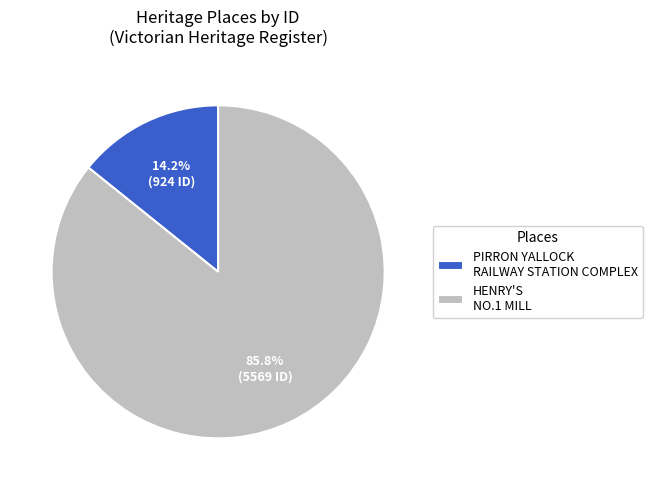

True or false: HENRY'S NO.1 MILL accounts for 86% of the total.

True